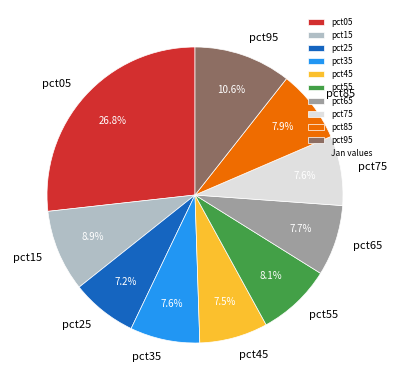

What percentage is the pct75 slice, to the nearest percent?

8%